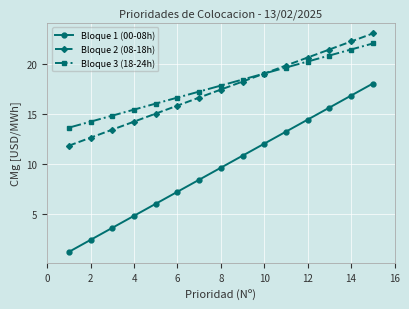

What is the highest value of the Bloque 1 (00-08h) series?

18.0